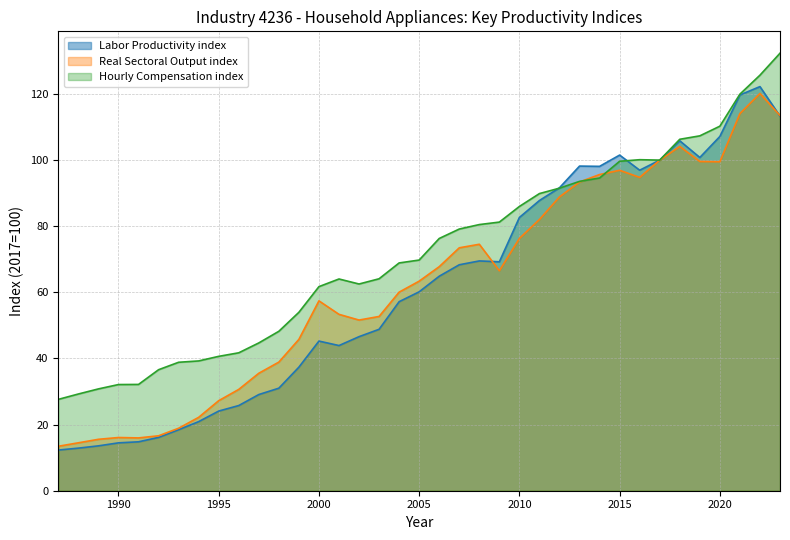

At how many categories does at least one series exceed 123?

2